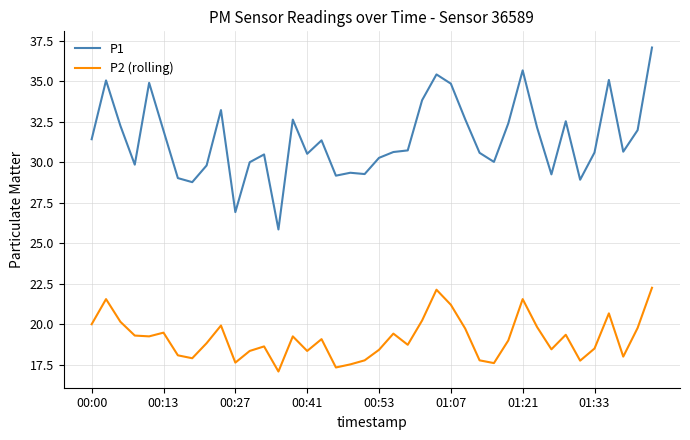

What is the greatest value displayed?

37.1